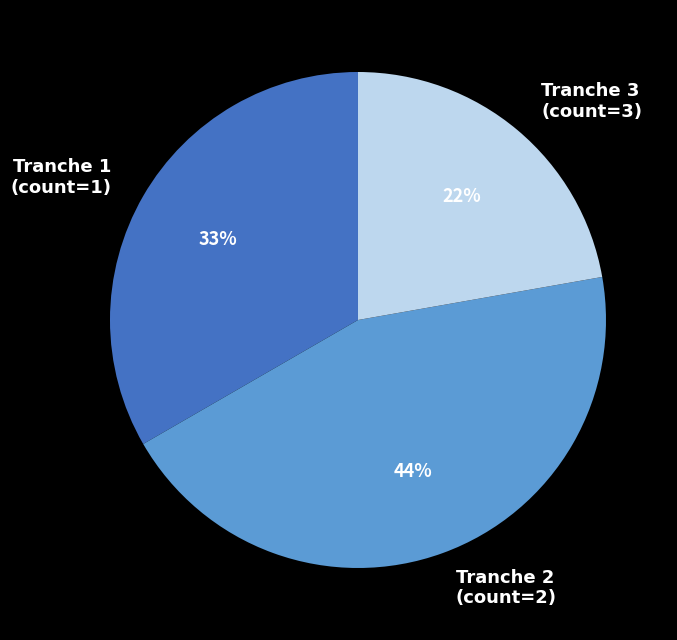

To the nearest percent, what portion does Tranche 2 (count=2) represent?

44%